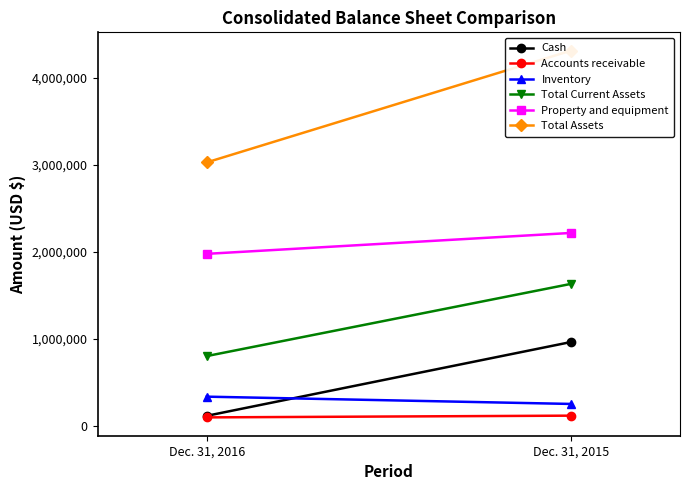

What is the average value of the Inventory series?

293392